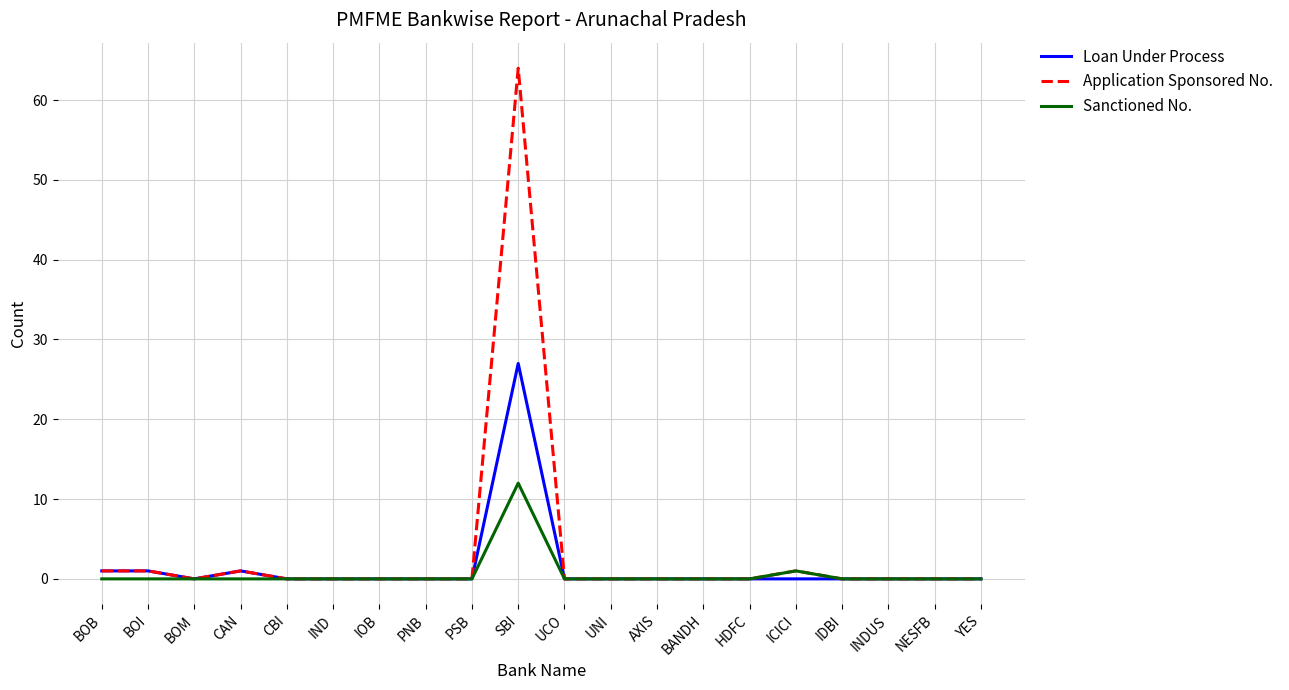

Which series has the widest spread of values?

Application Sponsored No.